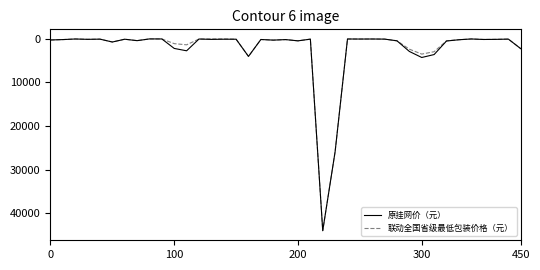

What are all the series names shown in the legend?

原挂网价（元）, 联动全国省级最低包装价格（元）